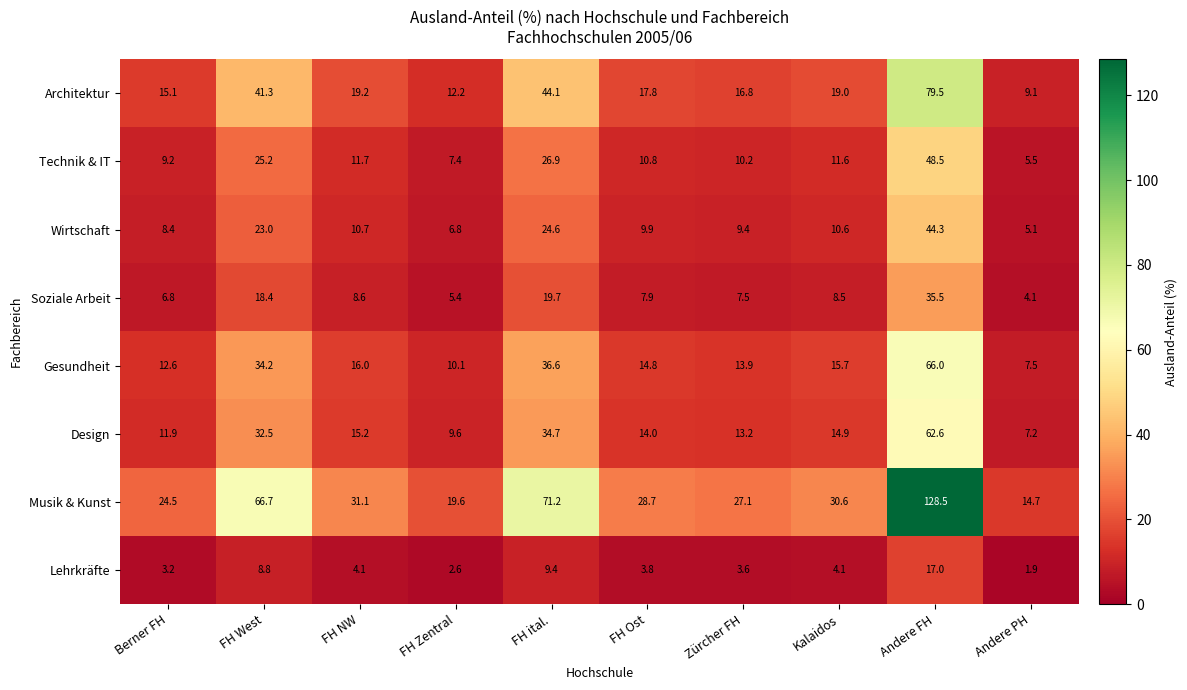

The Soziale Arbeit series shows 53.9 at Andere FH. True or false?

False